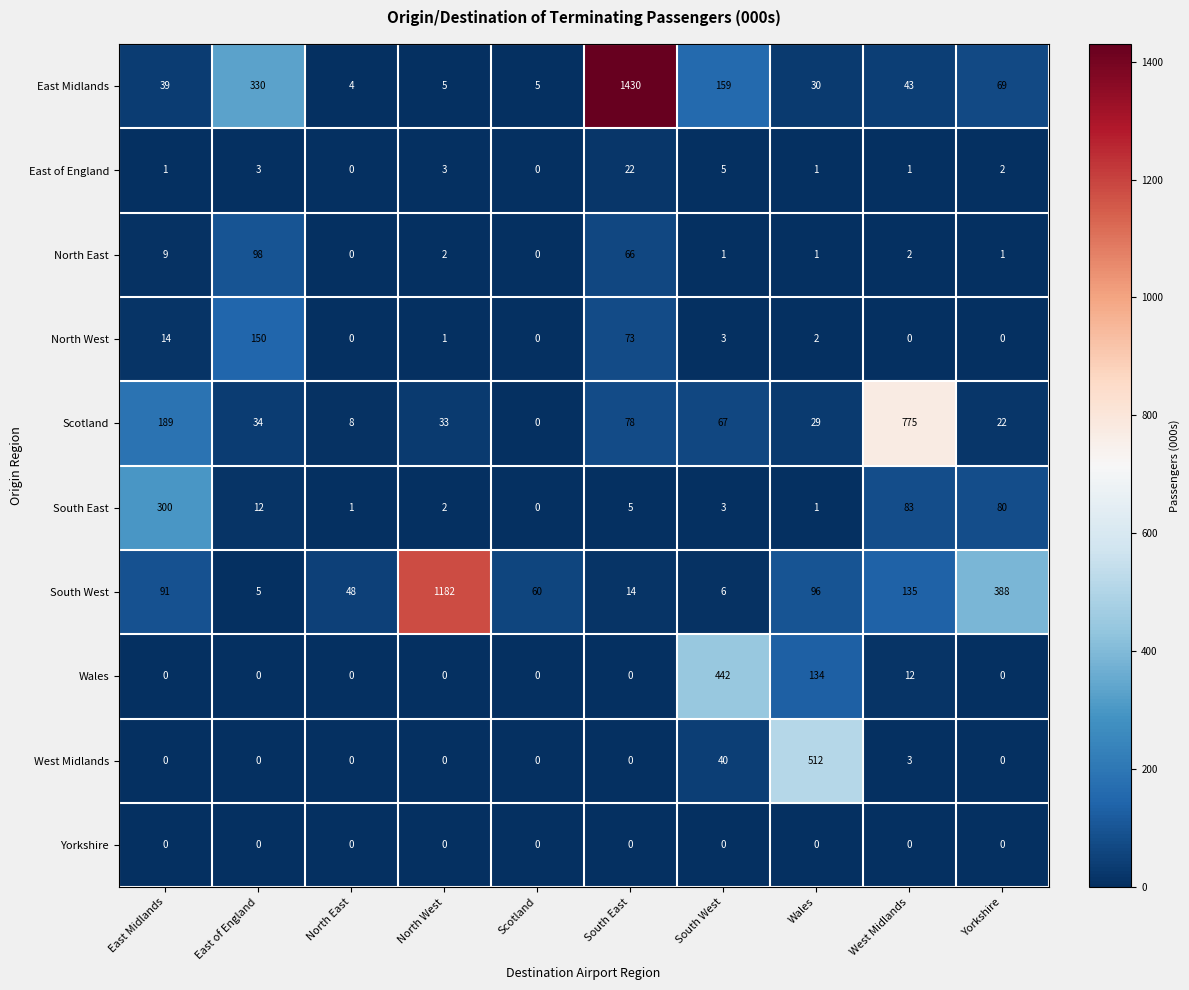

Where is North East nearest to the value 49?

South East